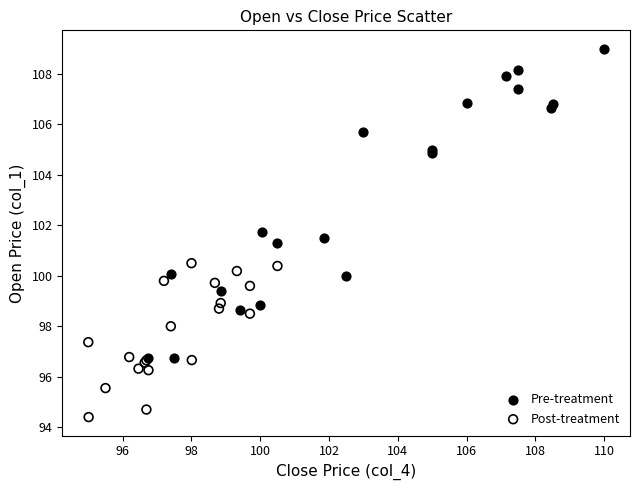

Which series contains the lowest Y value?

Post-treatment